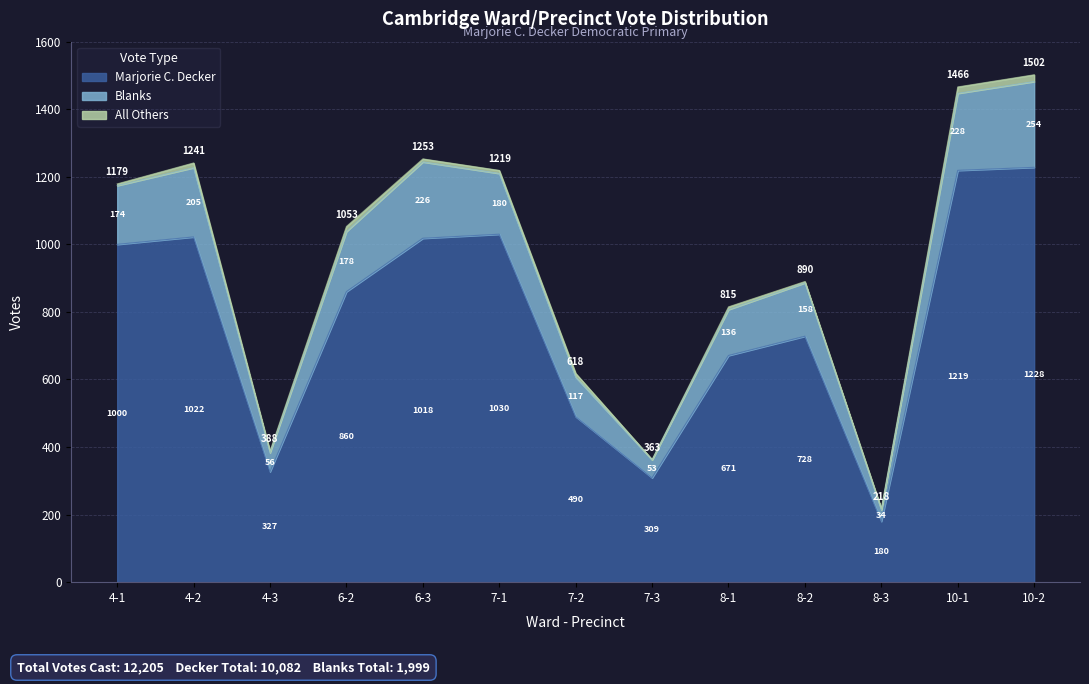

What is the sum of the Marjorie C. Decker values at 4-1 and 8-1?

1671